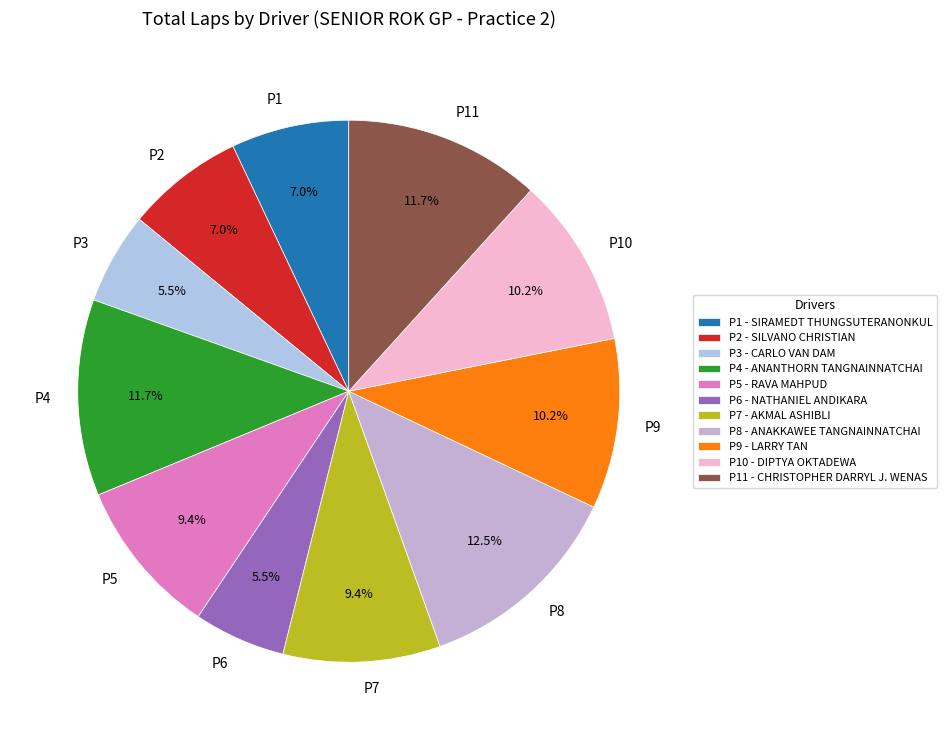

How much of the chart is everything except P2?

93.0%